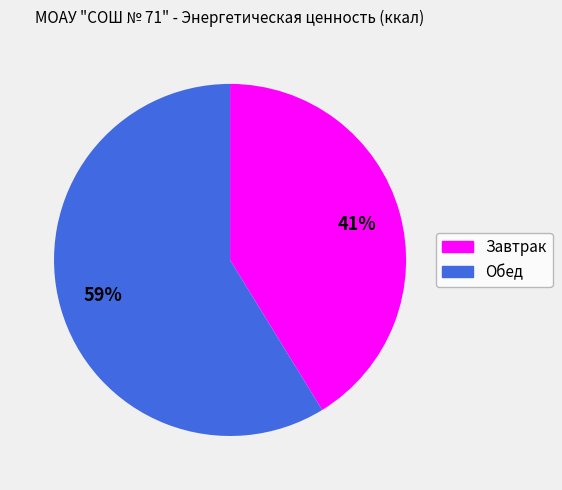

Rank the categories by value from lowest to highest.

Завтрак, Обед